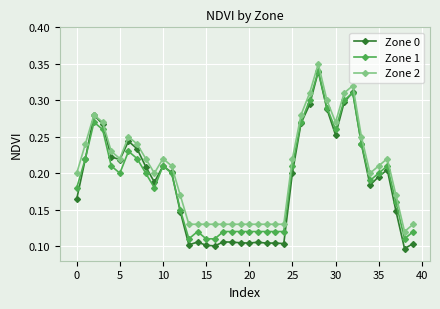

Which series has the largest range (max minus min)?

Zone 0